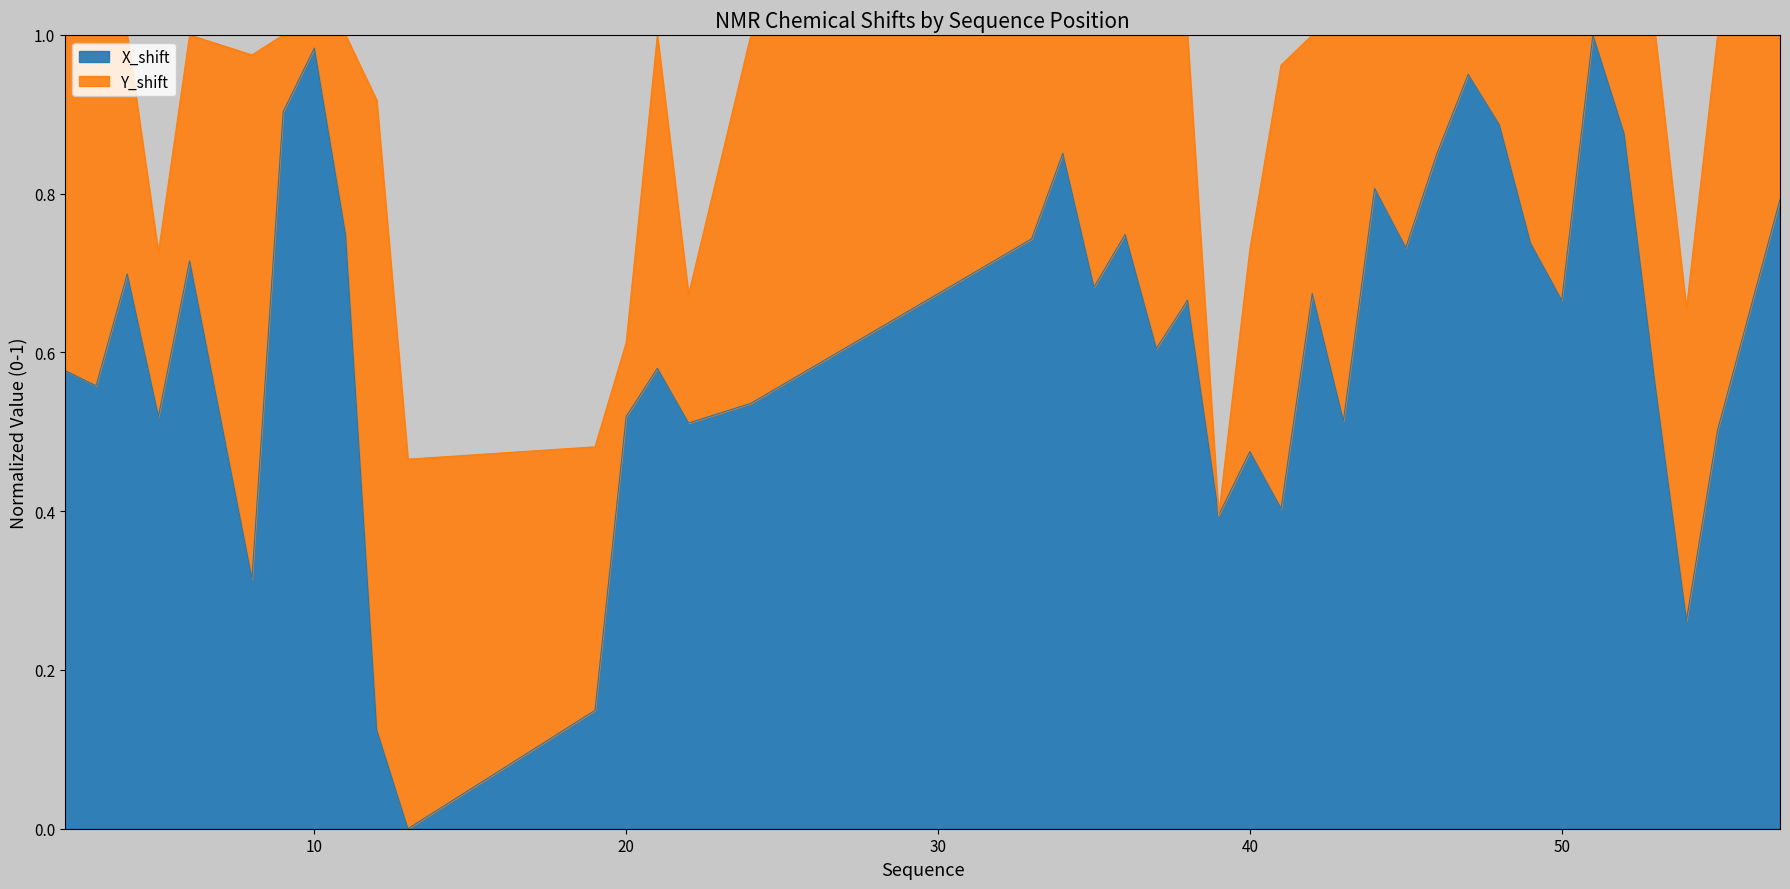

Rank the categories by value from highest to lowest.

51, 10, 47, 9, 48, 52, 34, 46, 44, 57, 11, 36, 33, 49, 45, 6, 4, 35, 42, 38, 50, 37, 21, 2, 3, 53, 24, 5, 20, 43, 22, 55, 40, 41, 39, 8, 54, 19, 12, 13